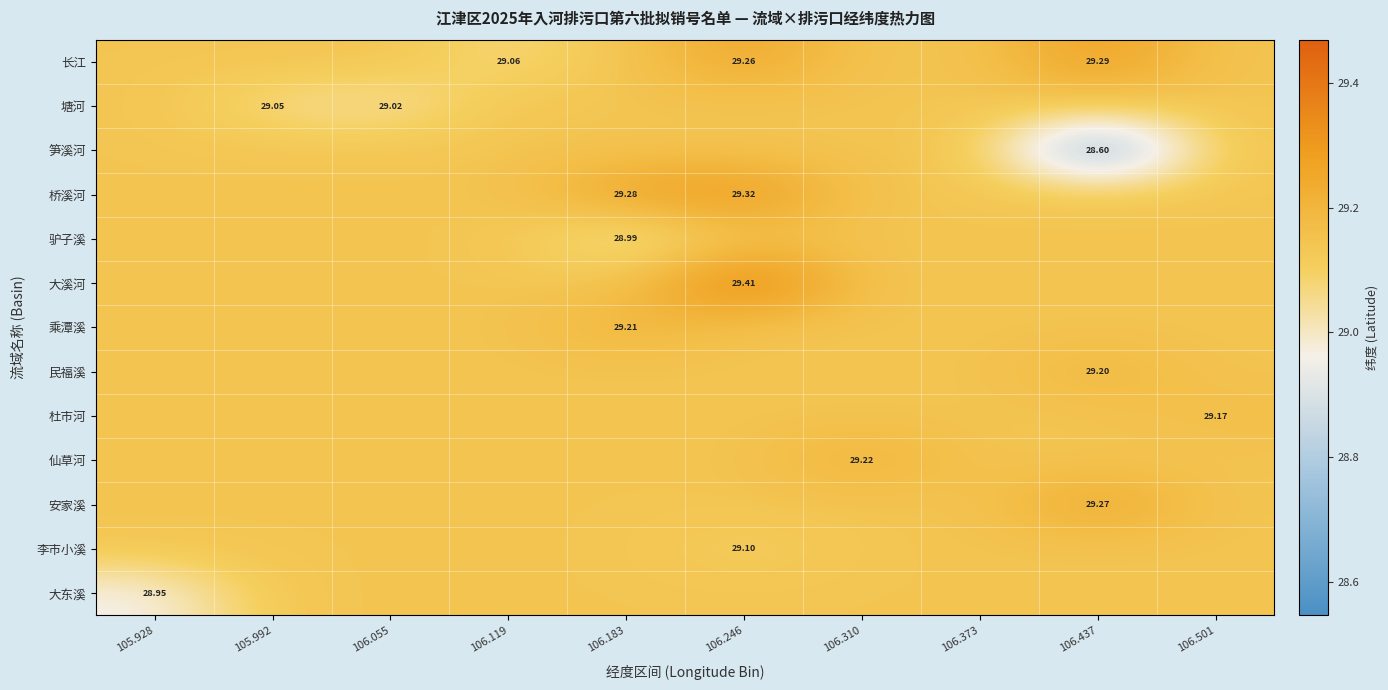

At which label does 长江 reach its peak?

106.437